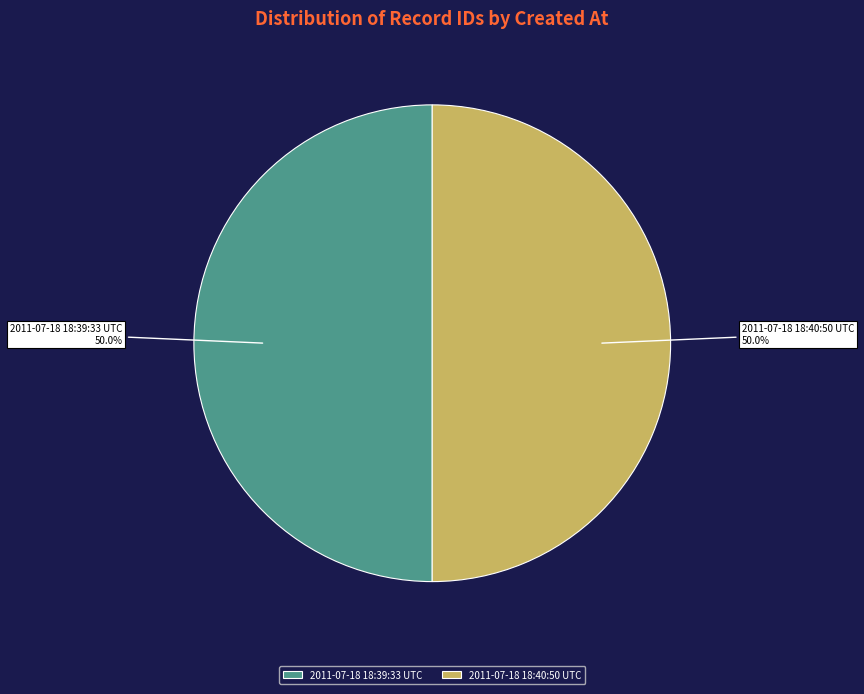

Approximately how many times larger is the value at 2011-07-18 18:39:33 UTC compared to 2011-07-18 18:40:50 UTC?

1.0